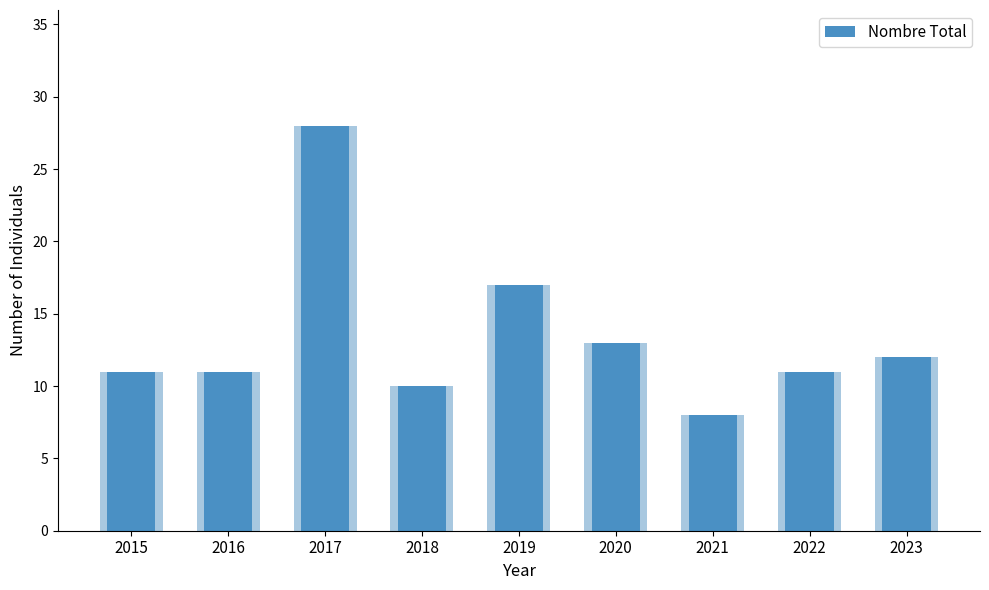

How many categories are shown in the chart?

9